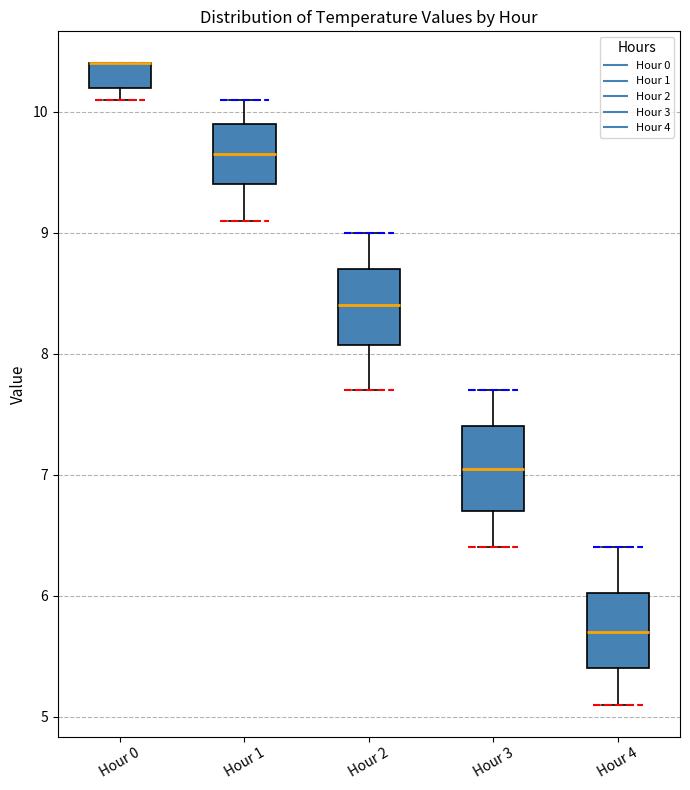

Where is the upper edge of the box for Hour 3 on the y-axis? The values are not printed on the chart, so give them approximately, as read against the axis.

7.4